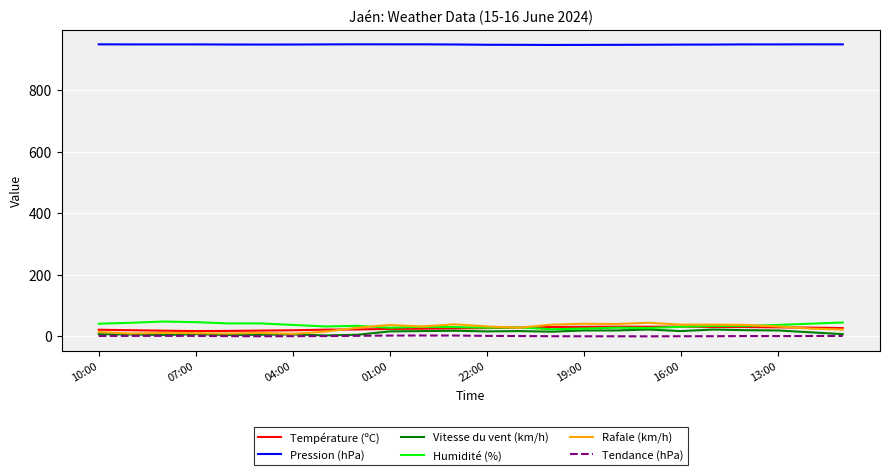

True or false: Humidité (%) and Tendance (hPa) intersect in this chart.

False